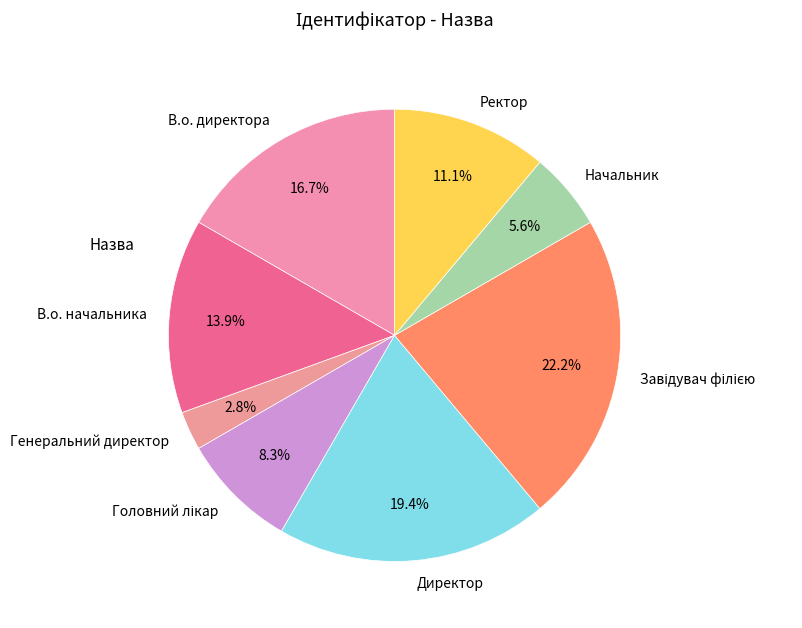

Which category has the smallest portion of the pie?

Генеральний директор